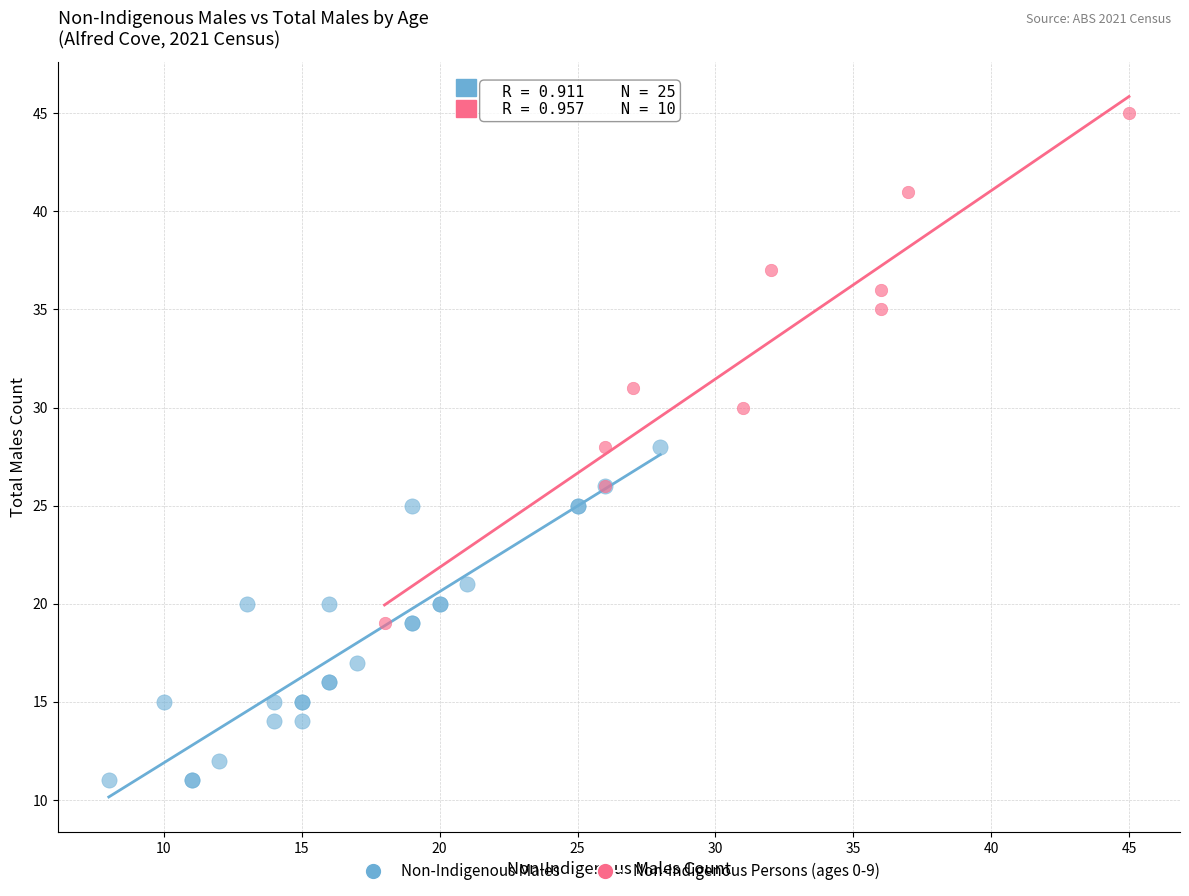

Which series has the largest Y range (max minus min)?

Non-Indigenous Persons (ages 0-9)